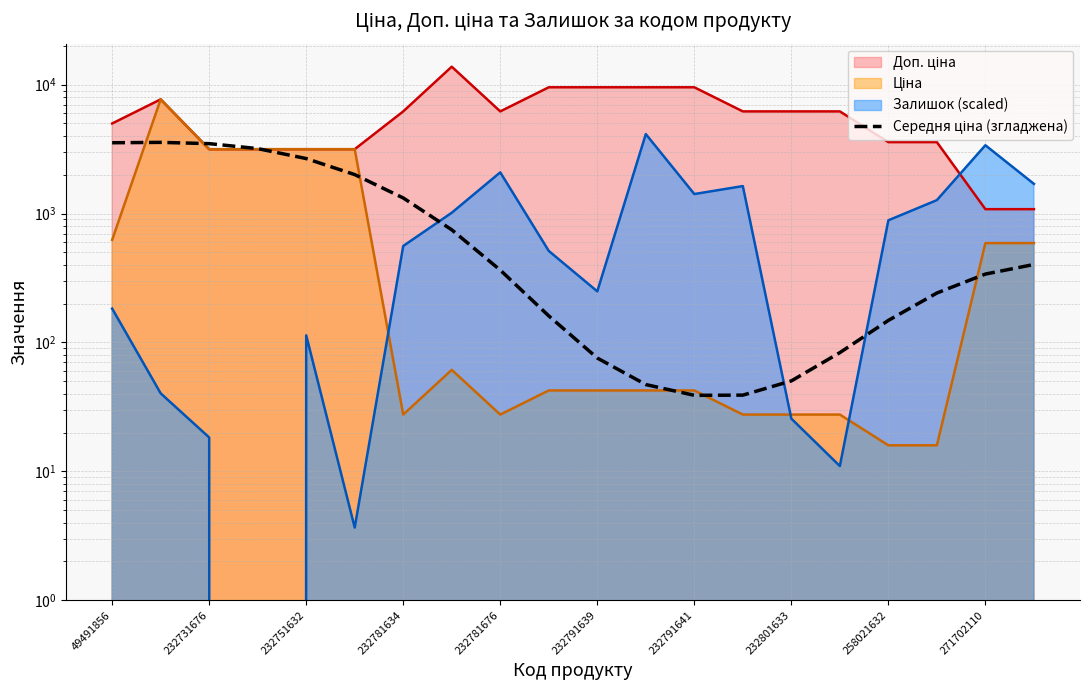

How many lines are shown in the chart?

1